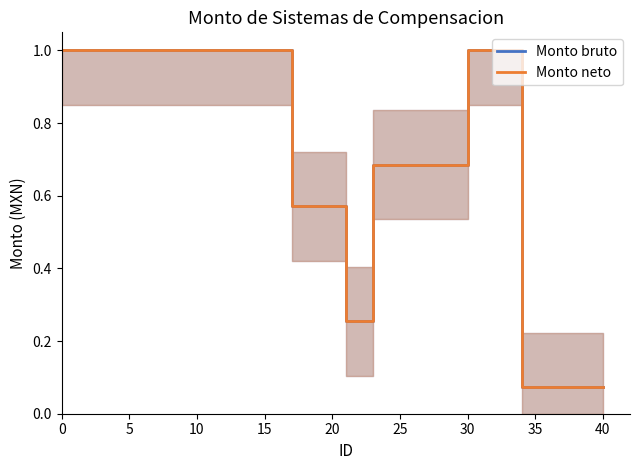

True or false: Monto neto and Monto bruto intersect in this chart.

False